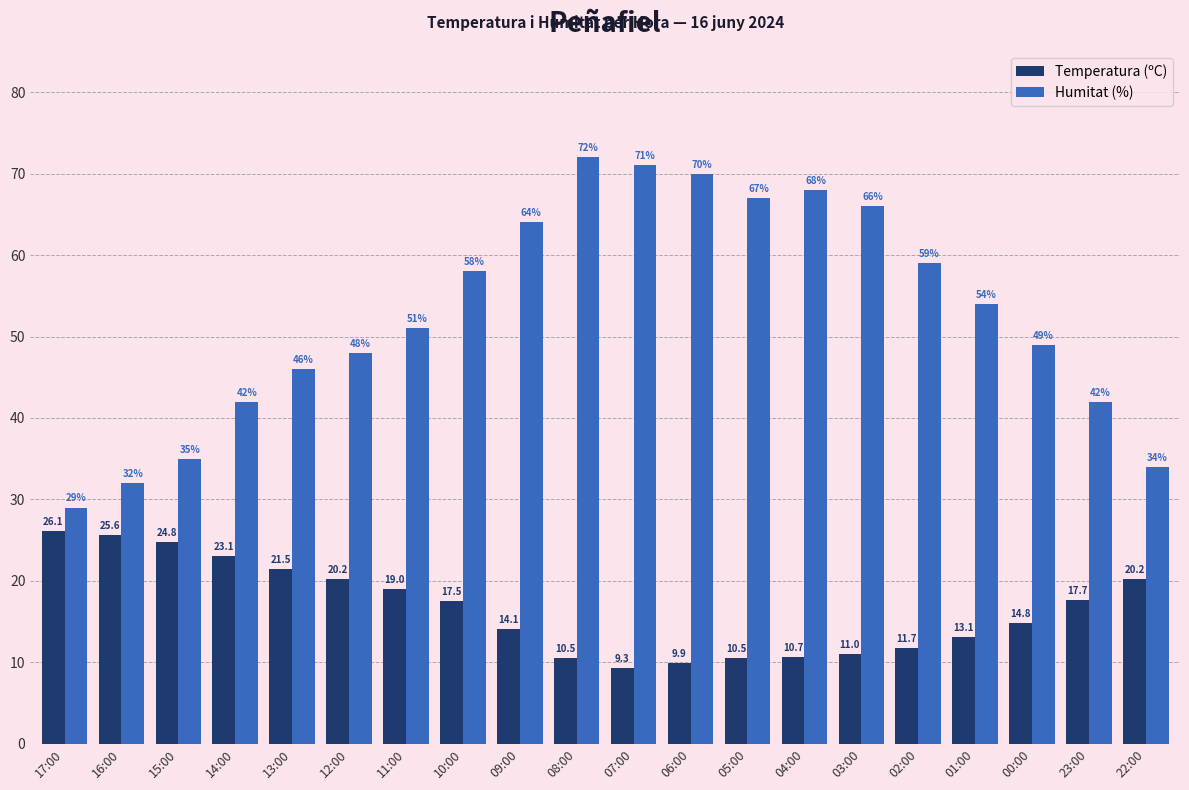

Reading right to left, what are all the values shown in this chart?

Temperatura (ºC): 20.2	17.7	14.8	13.1	11.7	11.0	10.7	10.5	9.9	9.3	10.5	14.1	17.5	19.0	20.2	21.5	23.1	24.8	25.6	26.1
Humitat (%): 34.0	42.0	49.0	54.0	59.0	66.0	68.0	67.0	70.0	71.0	72.0	64.0	58.0	51.0	48.0	46.0	42.0	35.0	32.0	29.0